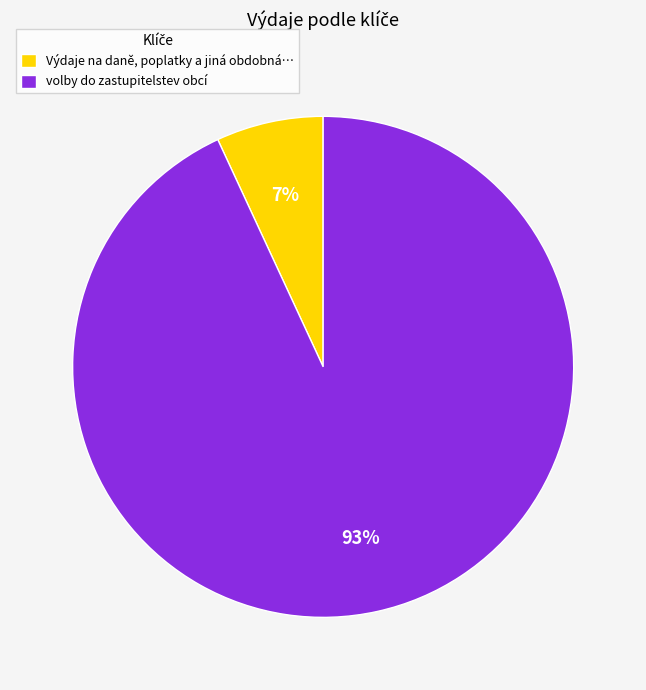

To the nearest percent, what percentage of the pie is volby do zastupitelstev obcí?

93%